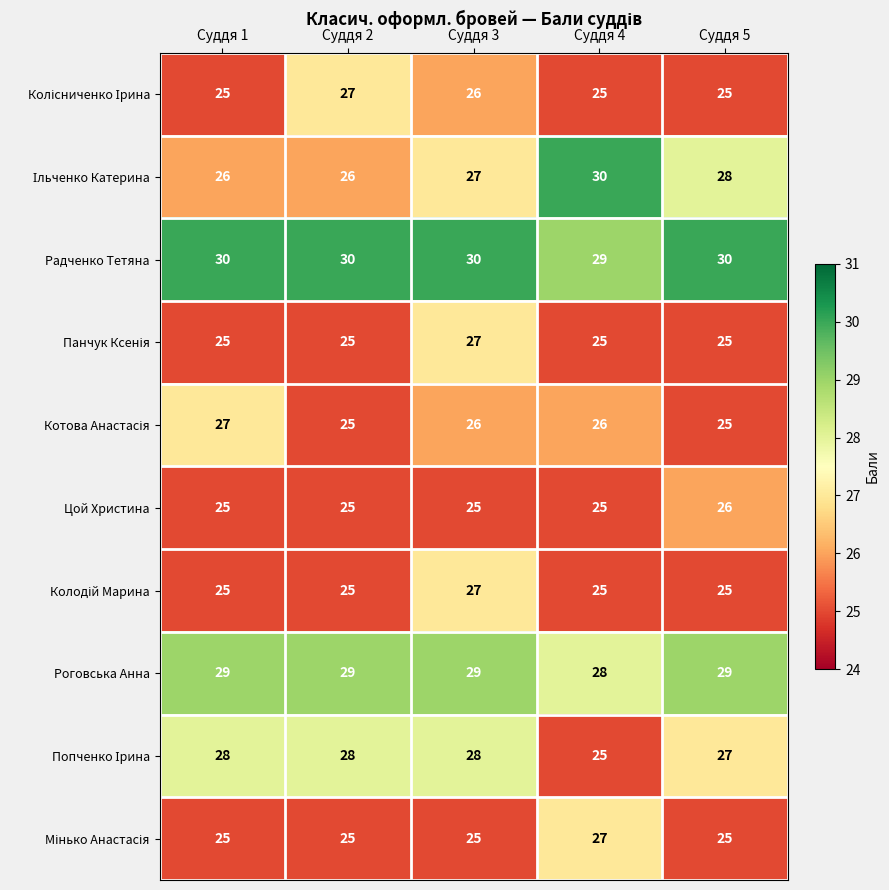

True or false: Радченко Тетяна has a value of 30 at Суддя 2.

True